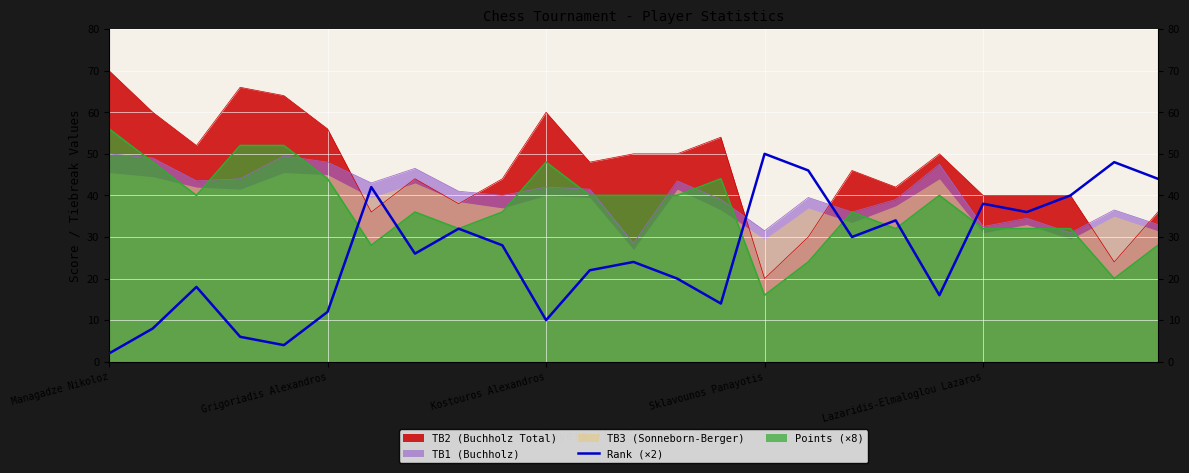

Is it true that Points (×8) equals 64.5 at Kostouros Alexandros?

False